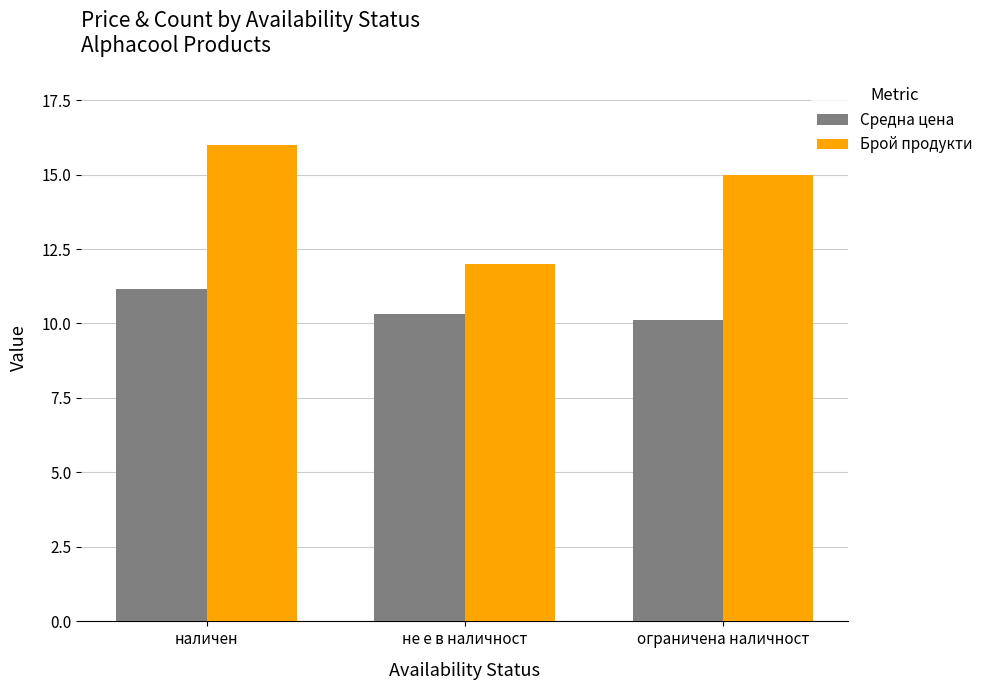

Rank the series by their maximum value, from highest to lowest.

Брой продукти, Средна цена